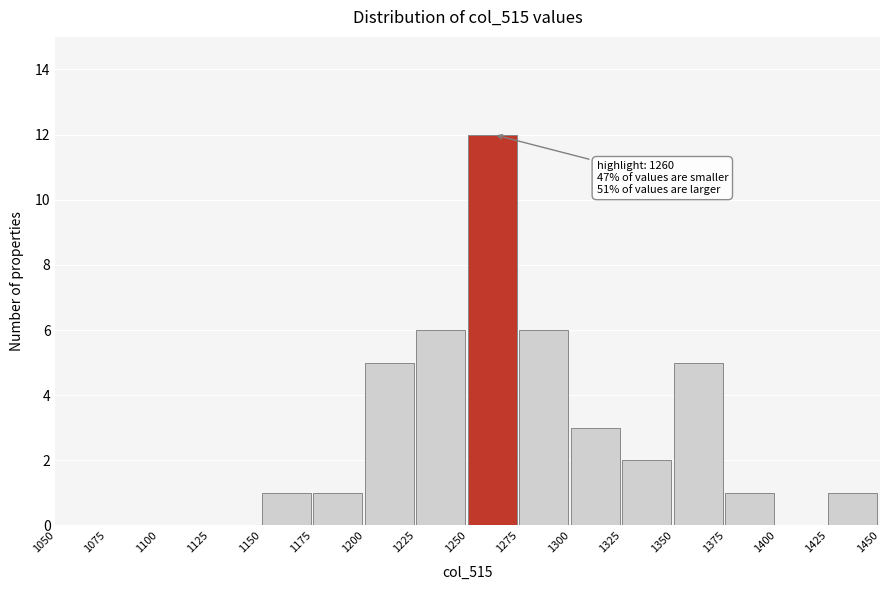

Which range on the x-axis has the tallest bar?

1250 to 1275